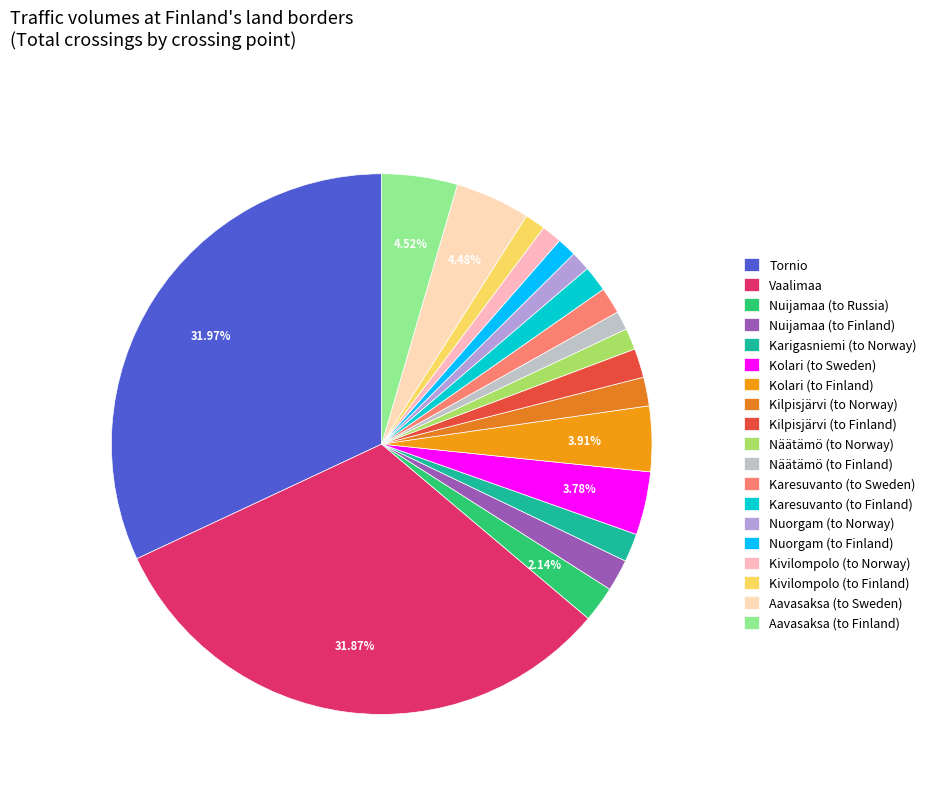

To the nearest percent, what portion does Nuijamaa (to Russia) represent?

2%